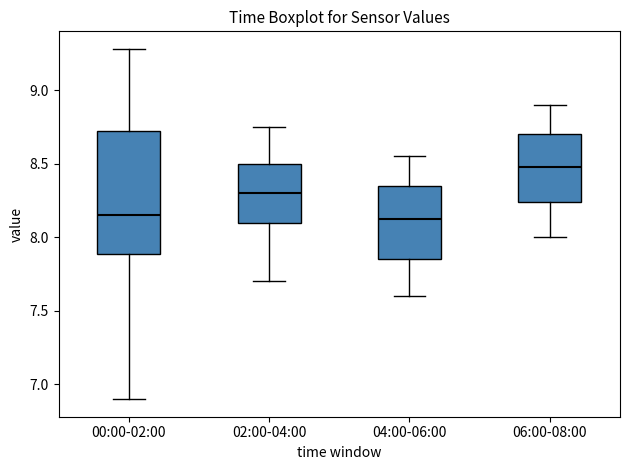

Where does the median line of the box for 06:00-08:00 sit on the y-axis? The values are not printed on the chart, so give them approximately, as read against the axis.

8.50